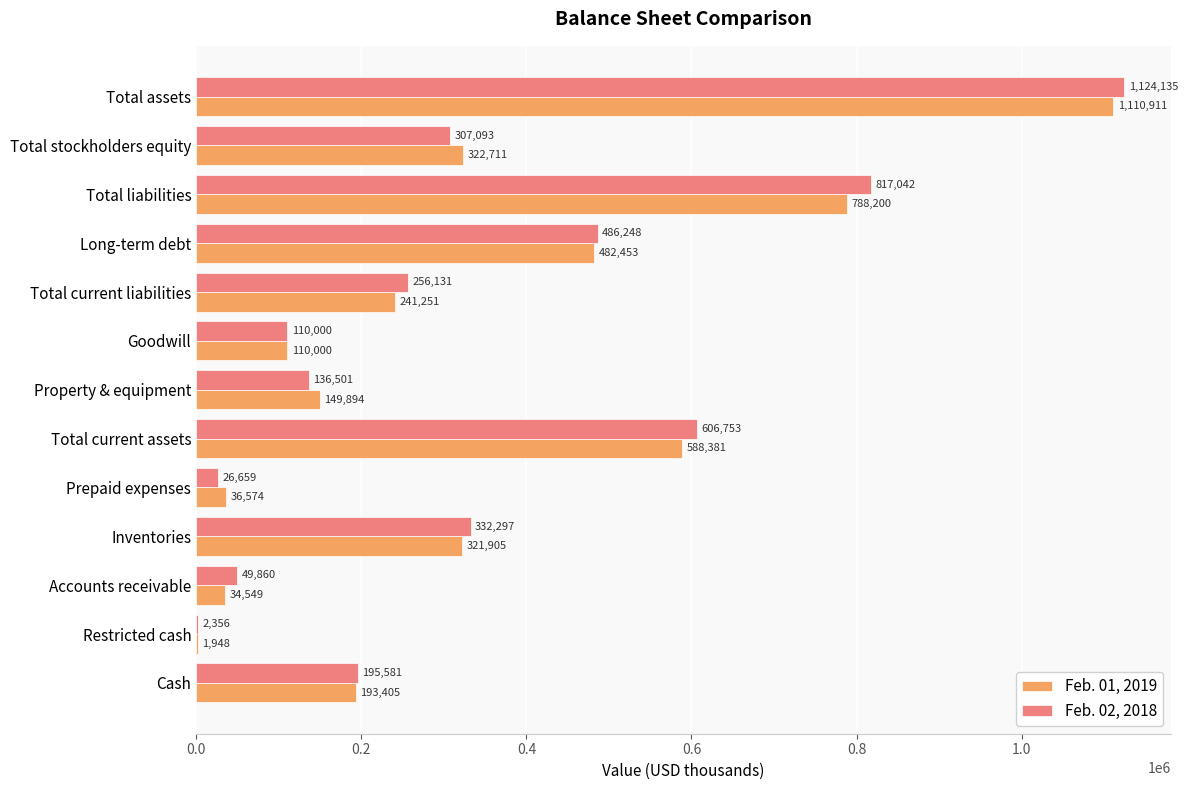

Which label corresponds to the largest value in the chart?

Total assets